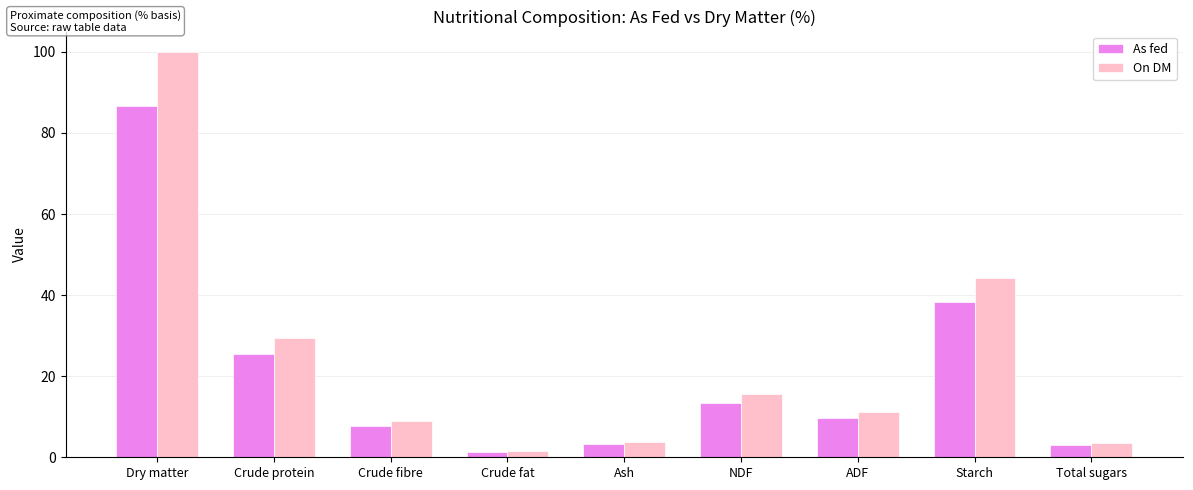

At how many categories does at least one series exceed 55?

1